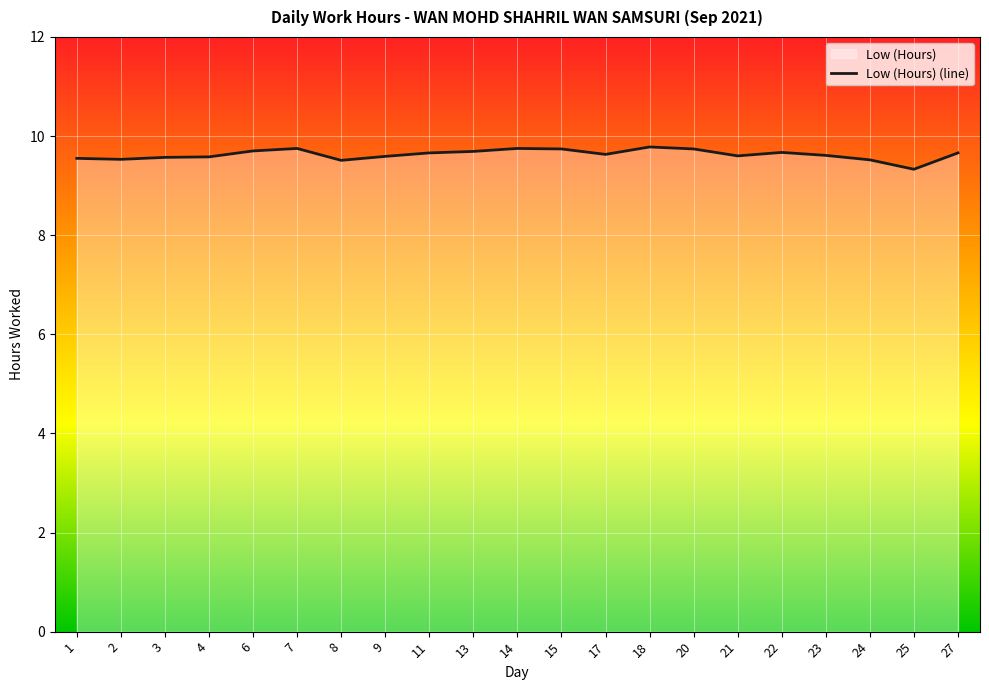

What is the approximate value at 13?

9.7